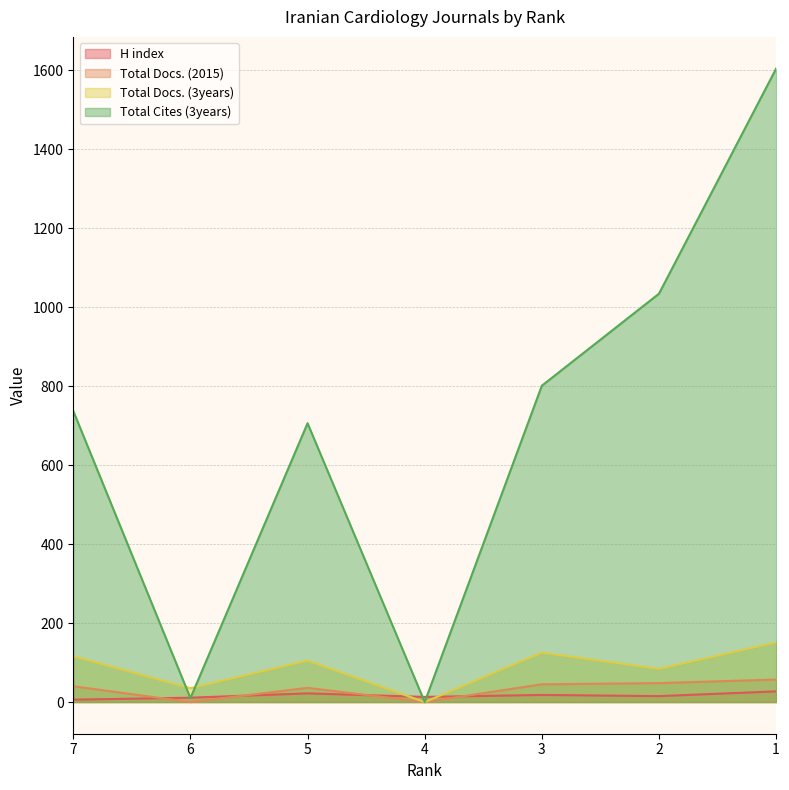

The value of H index at 5 is 22. True or false?

True